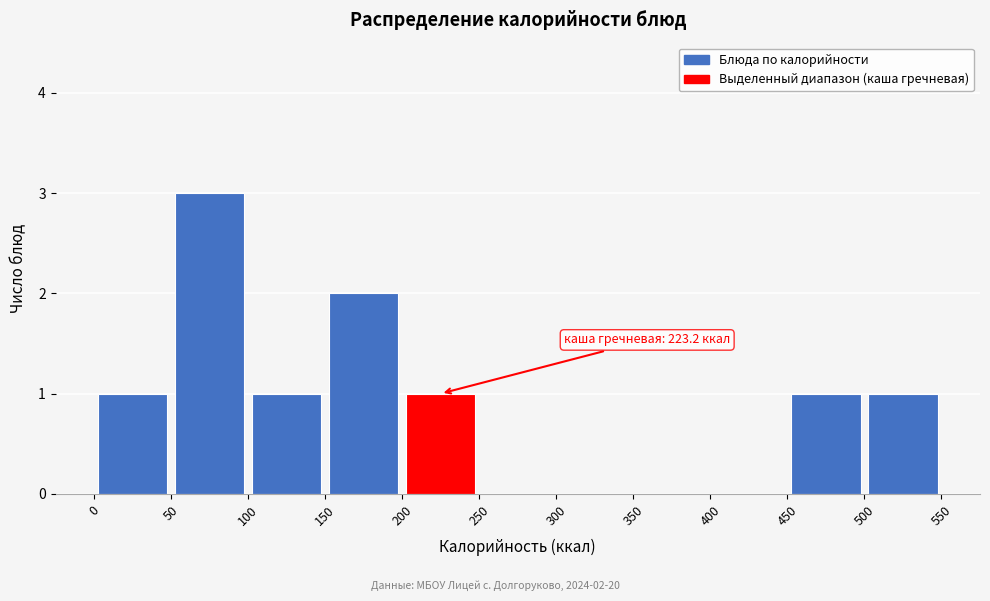

Which range on the x-axis has the tallest bar?

50 to 100